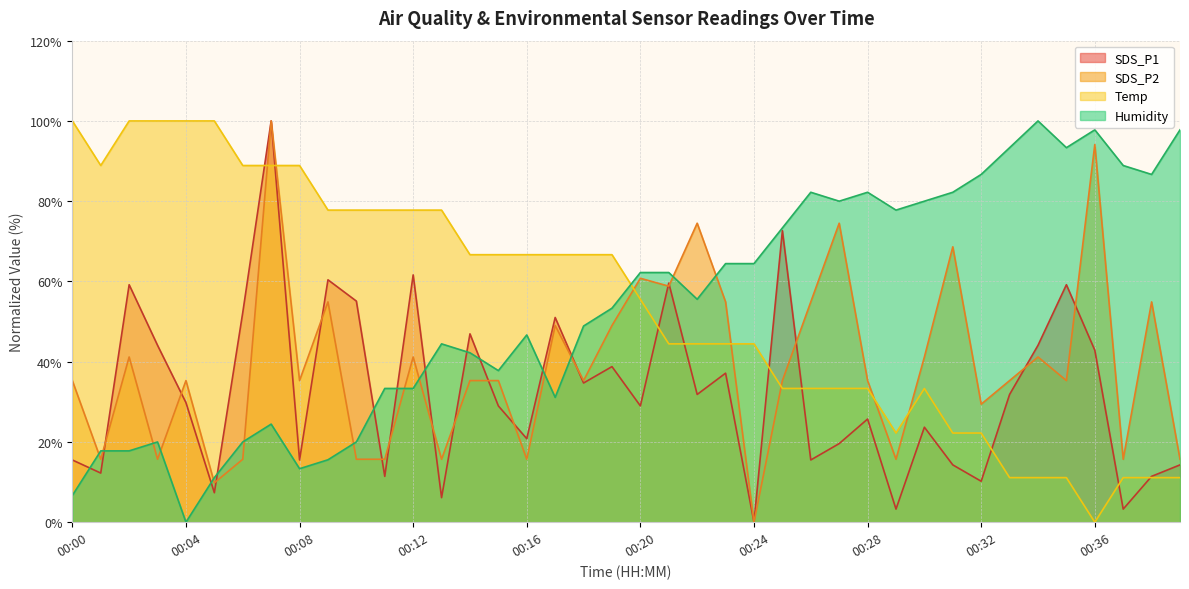

Which has a higher value, 00:35 or 00:01?

00:35